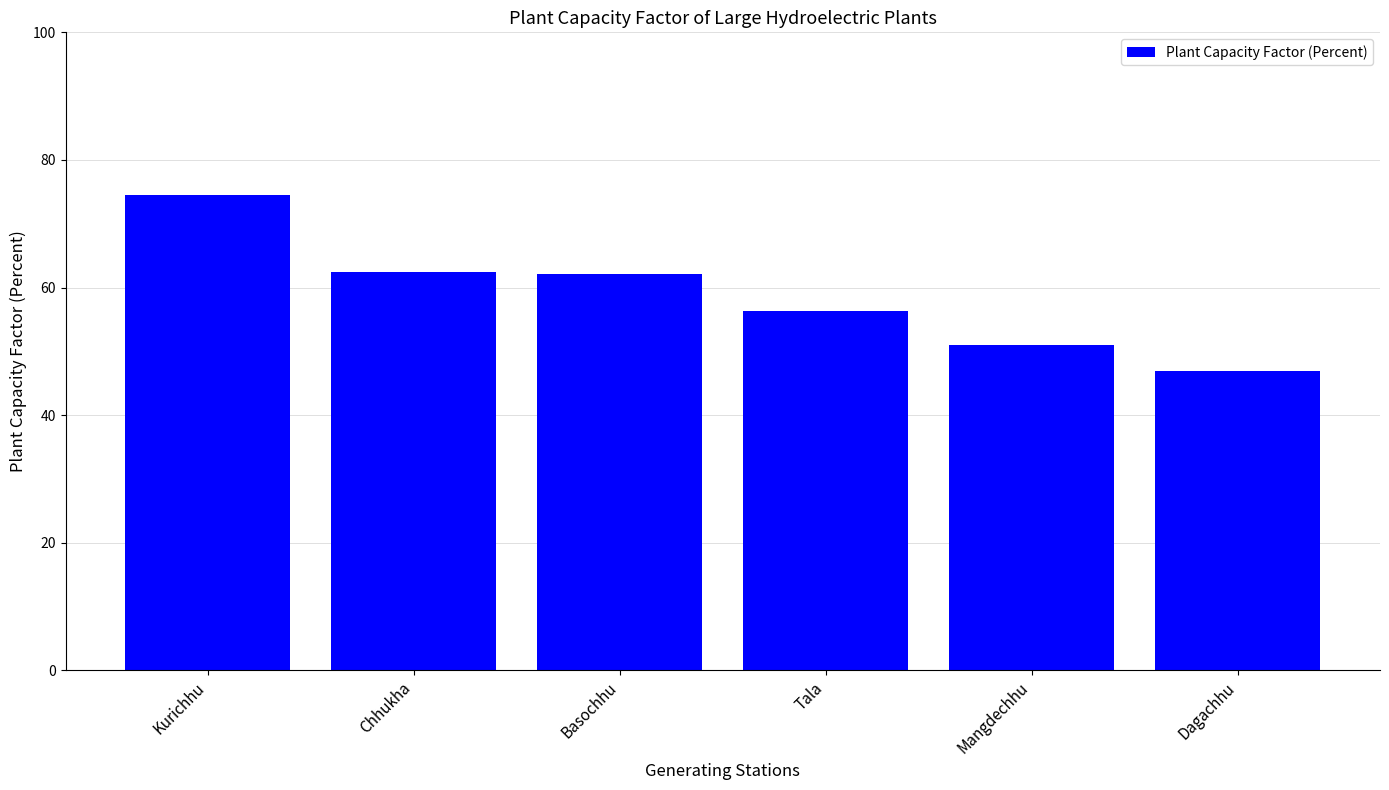

Is it true that the value at Chhukha is 62.4?

True